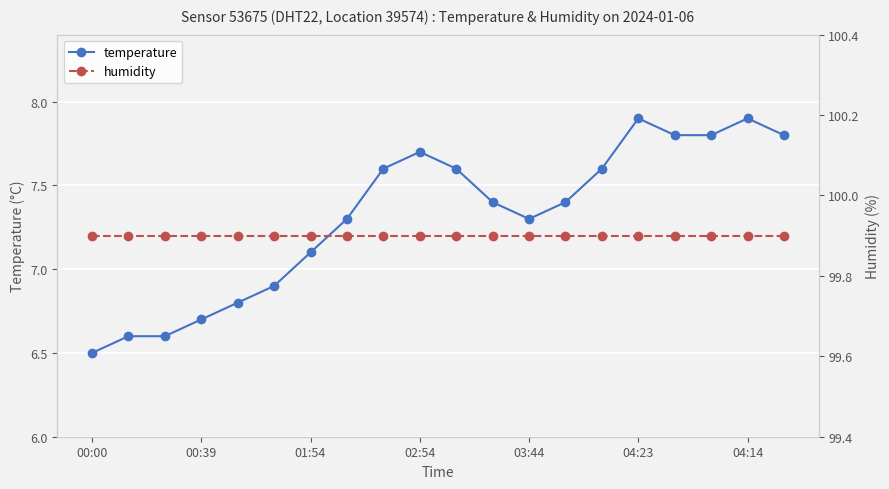

What value does the temperature series have at 14?

7.6